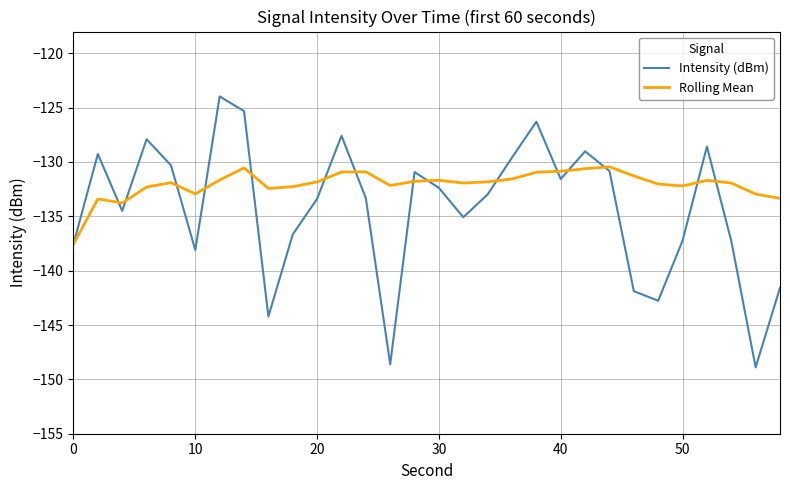

Which series has the largest range (max minus min)?

Intensity (dBm)